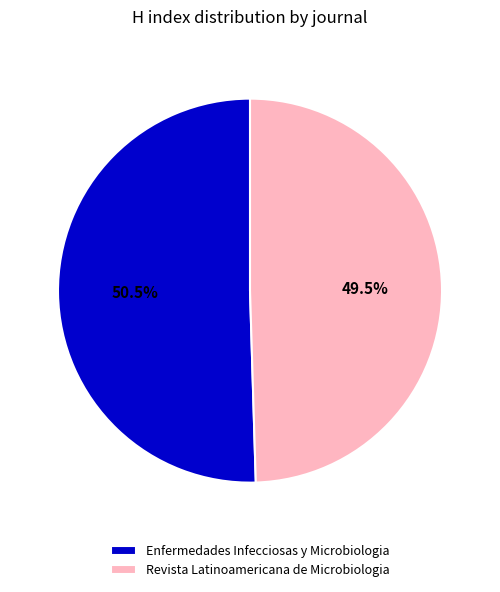

Rank the categories by value from lowest to highest.

Revista Latinoamericana de Microbiologia, Enfermedades Infecciosas y Microbiologia